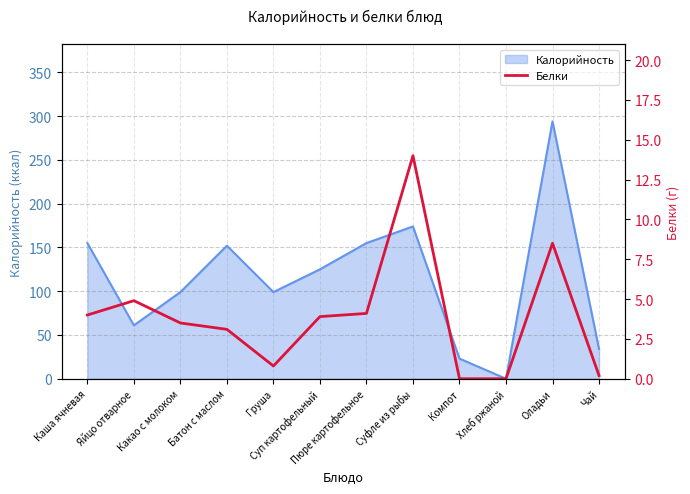

How many values are below 3?

4